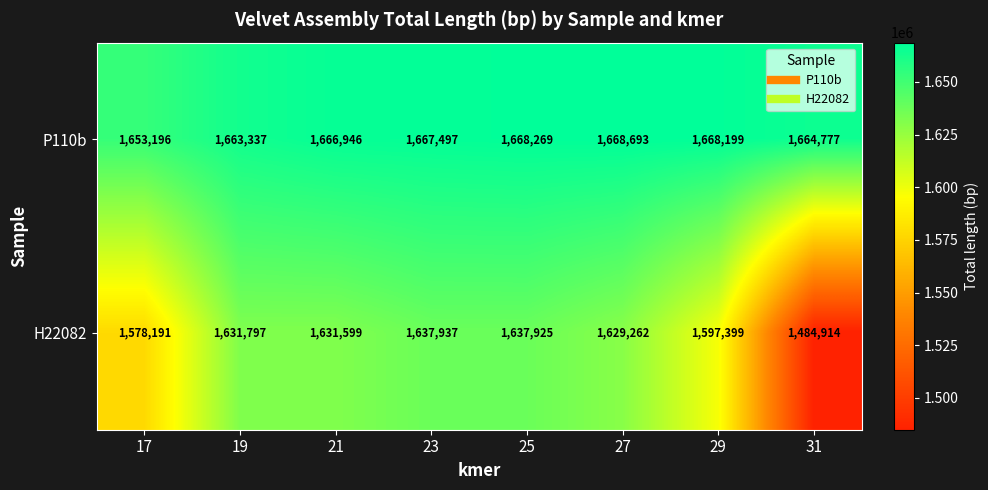

How many distinct data groups are displayed?

2